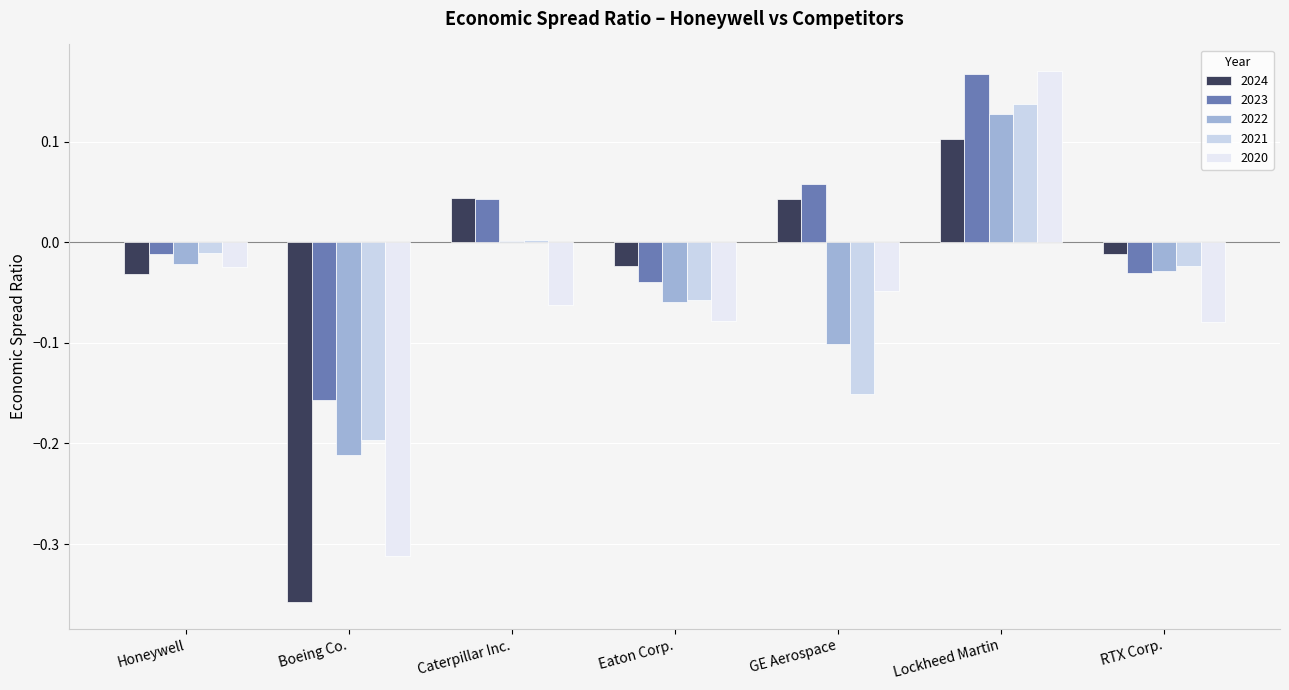

Count the number of categories in the chart.

7